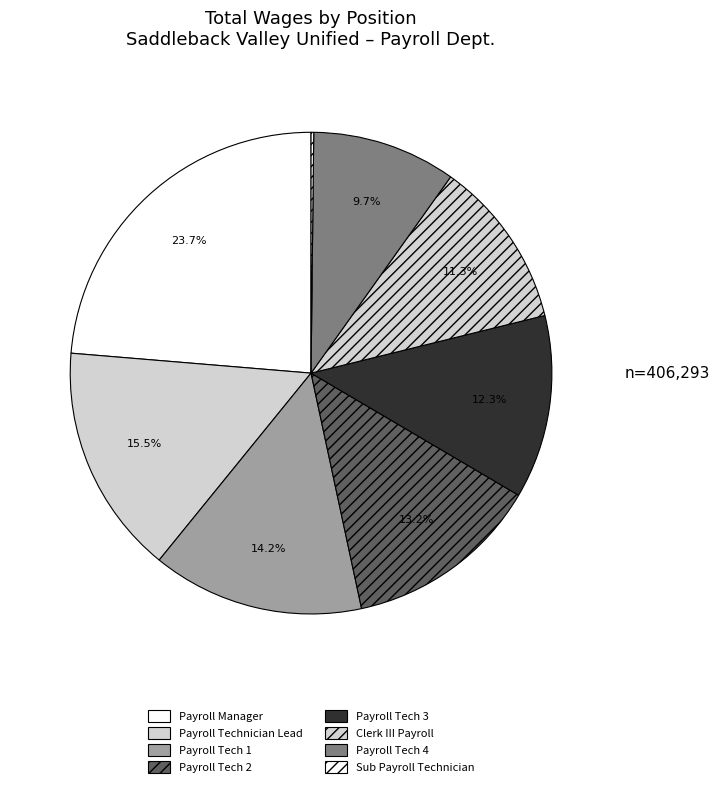

The Sub Payroll Technician slice represents 0% of the pie. True or false?

True